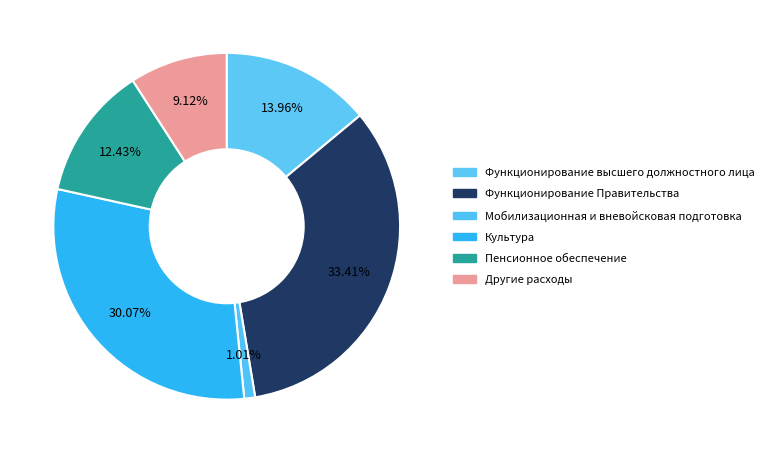

What is the smallest slice in the pie chart?

Мобилизационная и
вневойсковая подготовка